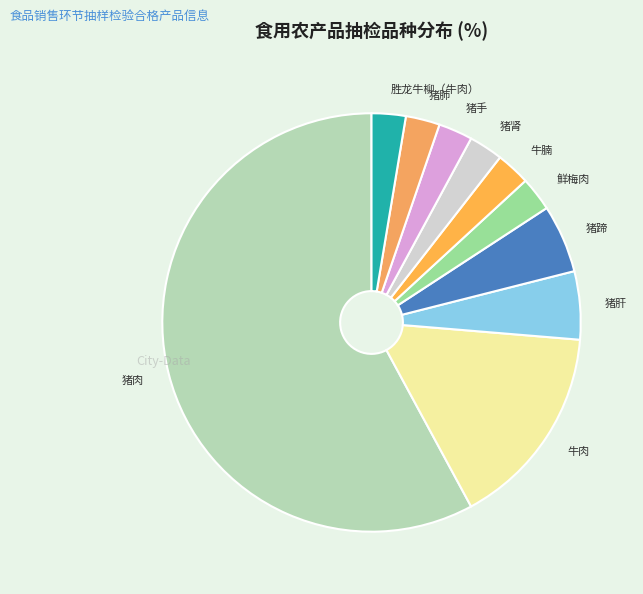

How many segments does this pie chart have?

10